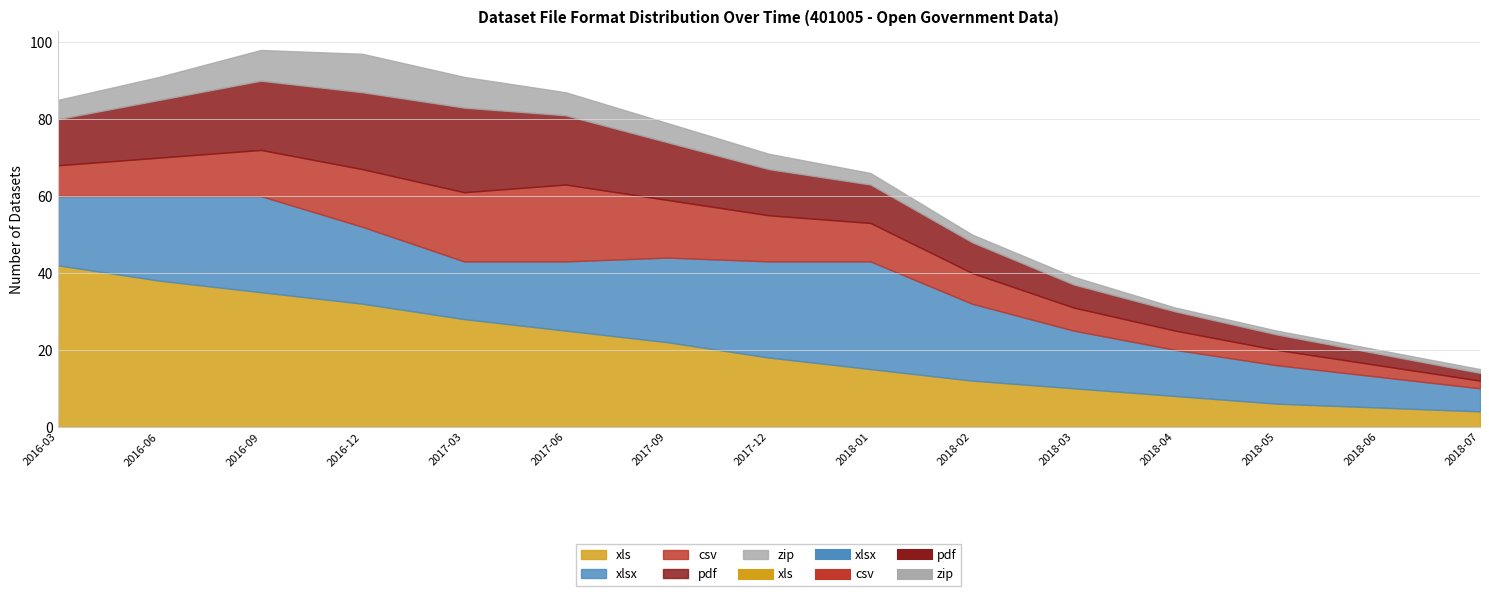

Reading right to left, transcribe all the data shown in this chart.

xls: 4	5	6	8	10	12	15	18	22	25	28	32	35	38	42
xlsx: 6	8	10	12	15	20	28	25	22	18	15	20	25	22	18
csv: 2	3	4	5	6	8	10	12	15	20	18	15	12	10	8
pdf: 2	3	4	5	6	8	10	12	15	18	22	20	18	15	12
zip: 1	1	1	1	2	2	3	4	5	6	8	10	8	6	5